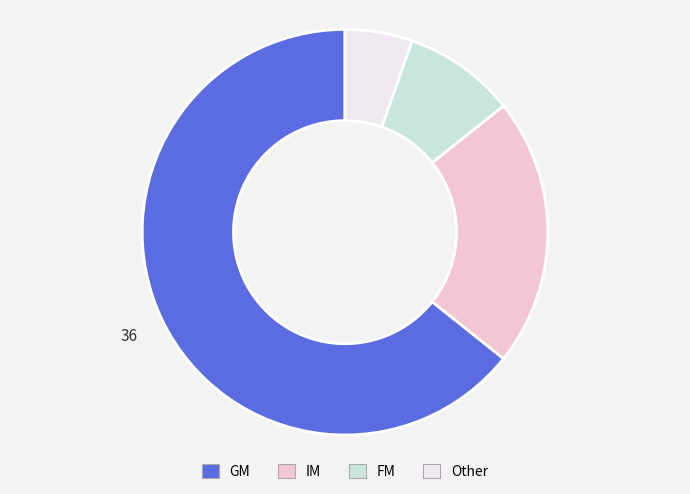

Count the number of slices in the pie.

4